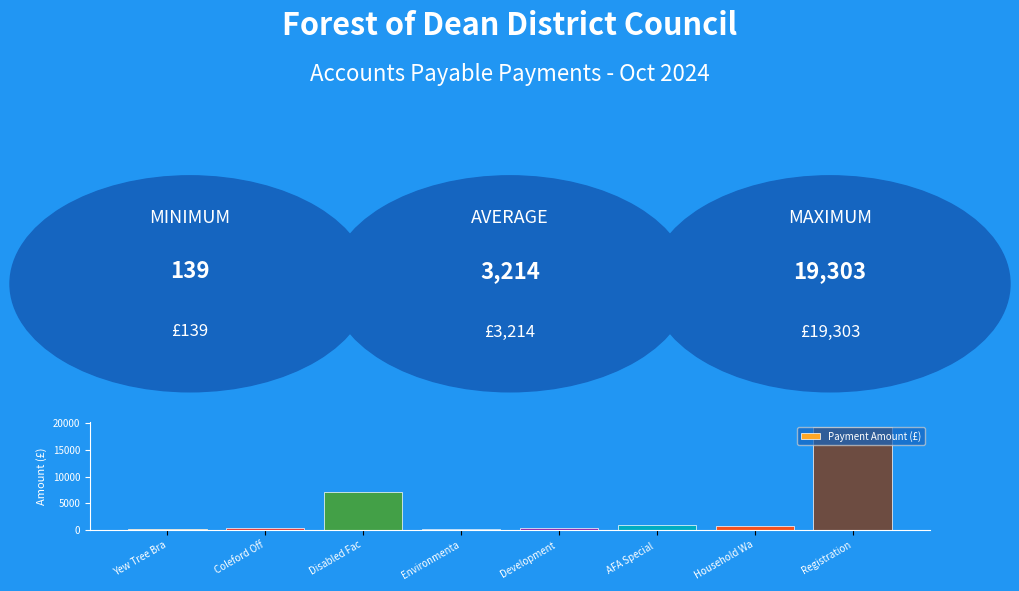

What is the difference between the maximum and minimum values?

19164.4